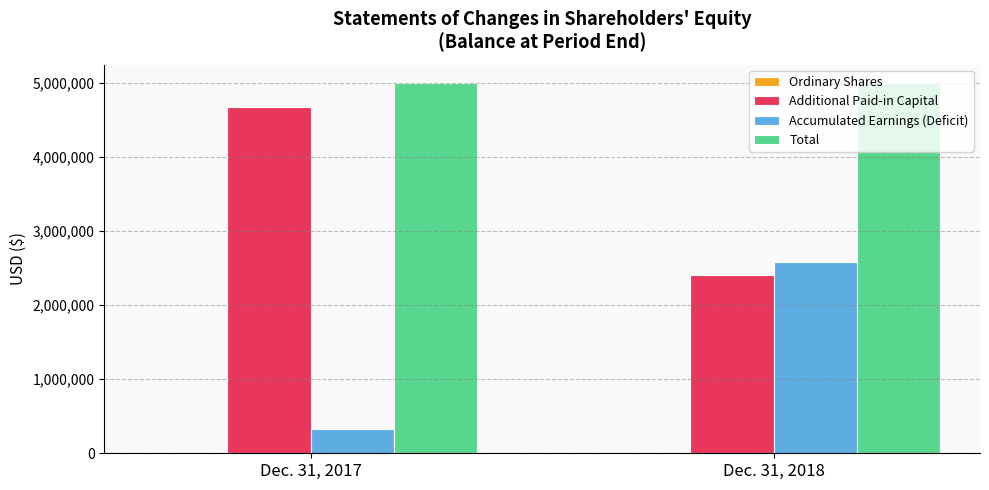

How many groups of bars are there?

2